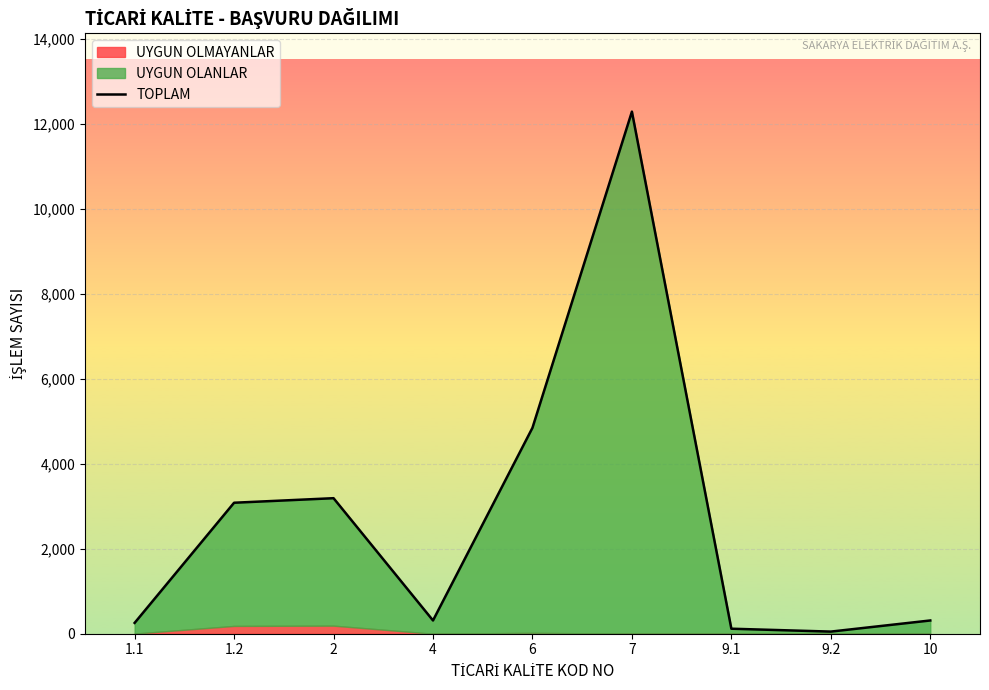

The chart shows a value of 76 at 9.1. True or false?

False